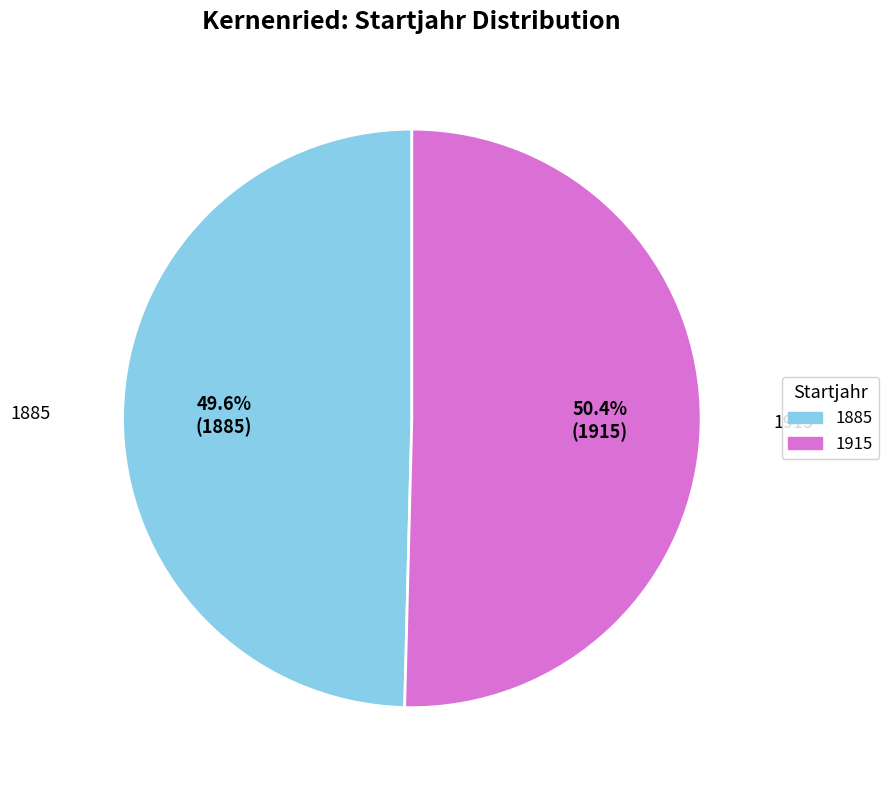

Between 1915 and 1885, which is larger?

1915